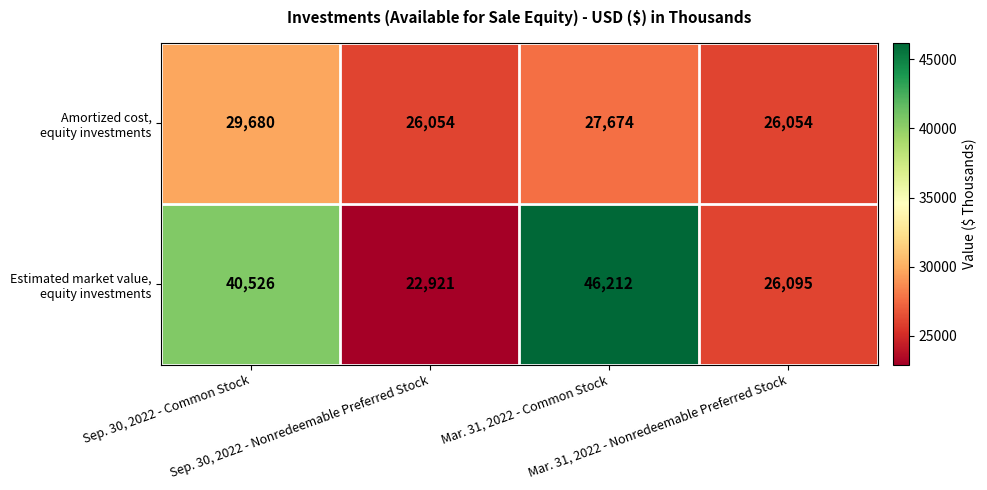

What is the maximum value shown in the chart?

46212